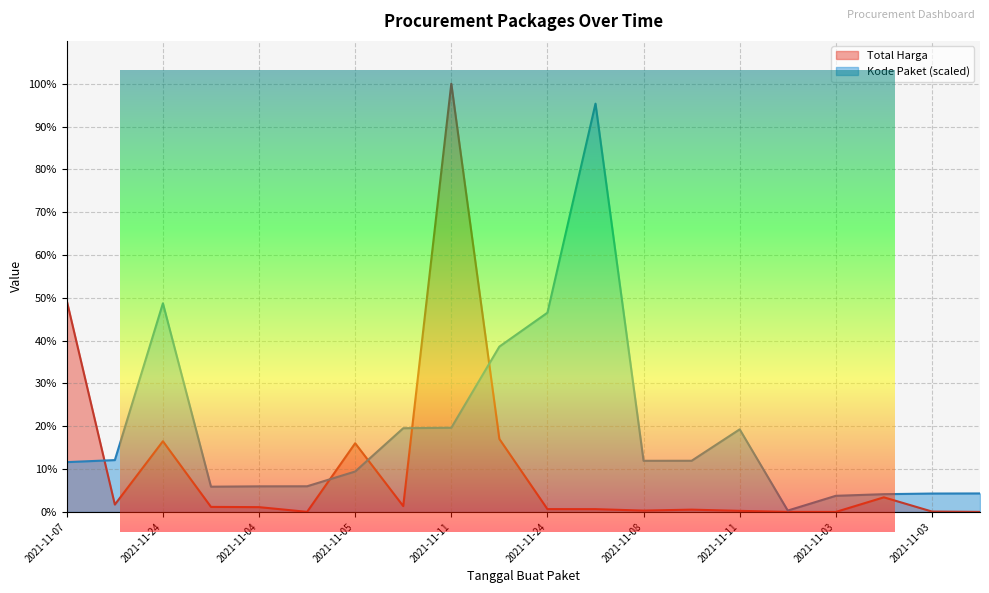

What is the value of the 1st point from the left?

49.3